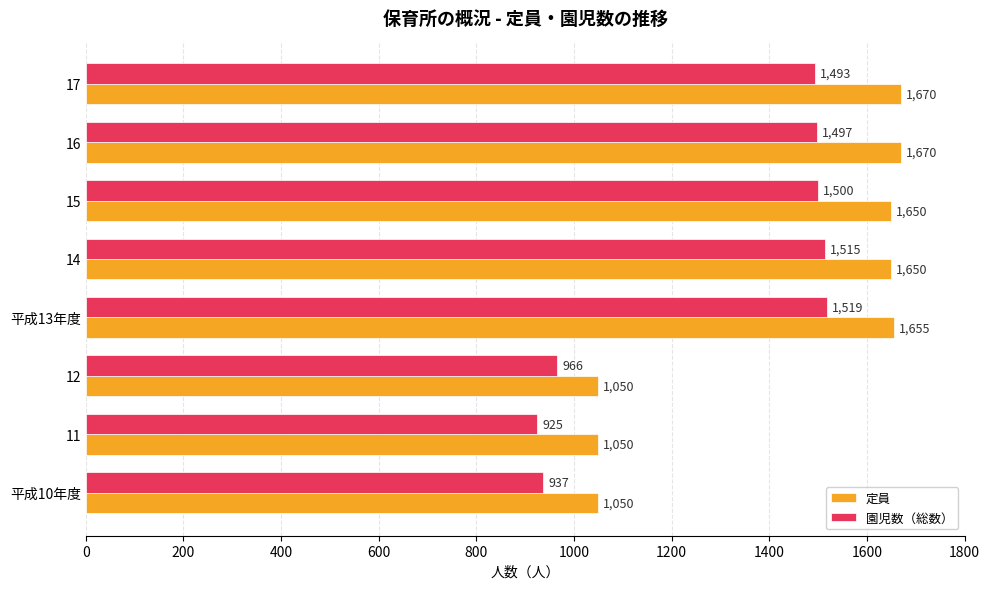

What is the spread (max minus min) of values at 15?

150